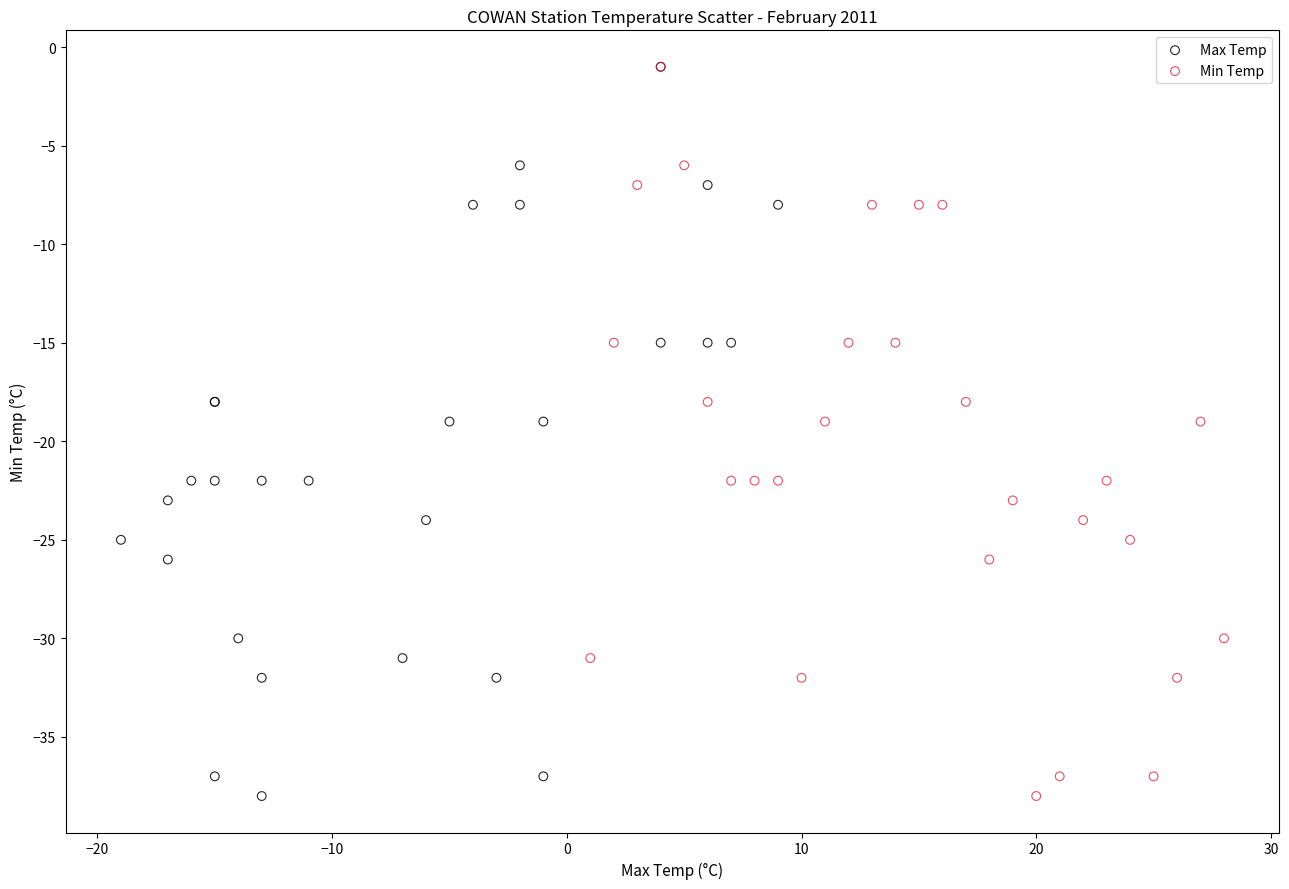

What are all the series names shown in the legend?

Max Temp, Min Temp